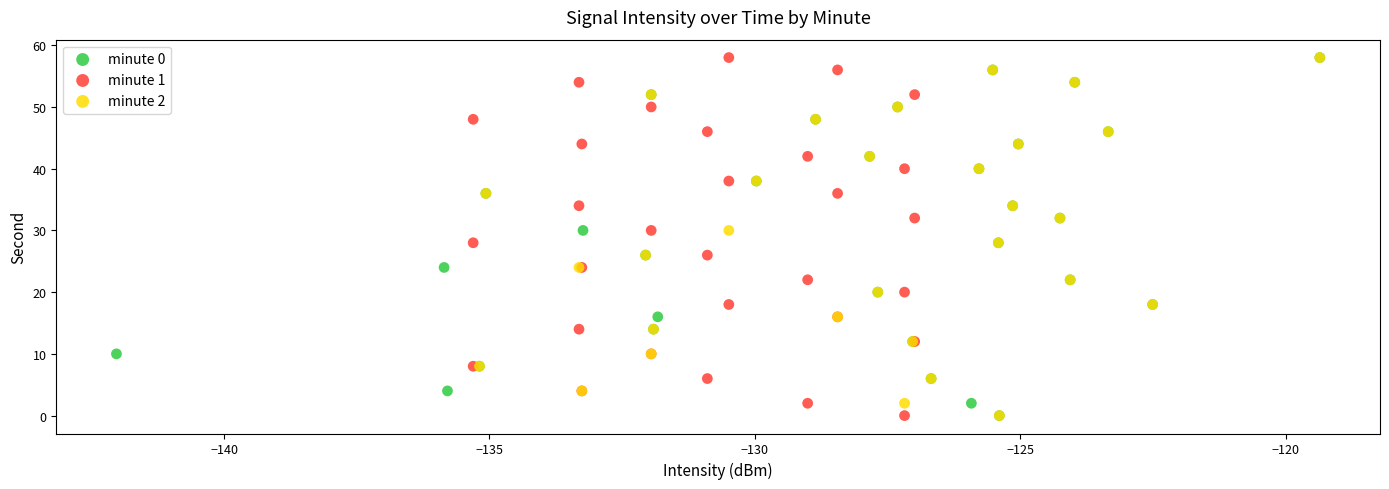

What are all the series names shown in the legend?

minute 0, minute 1, minute 2